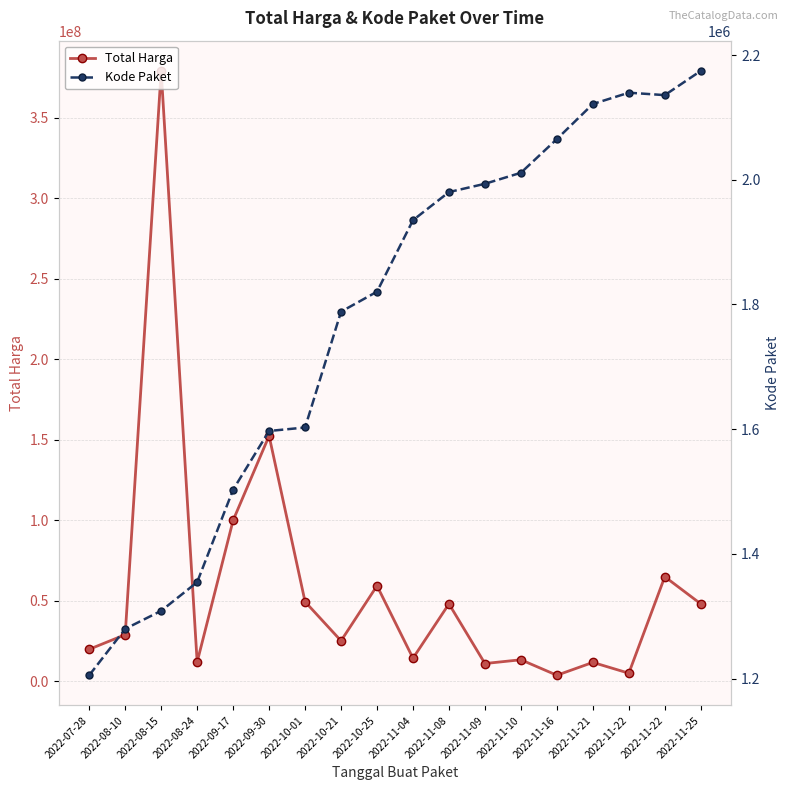

How many interior local peaks does the Kode Paket series have?

1